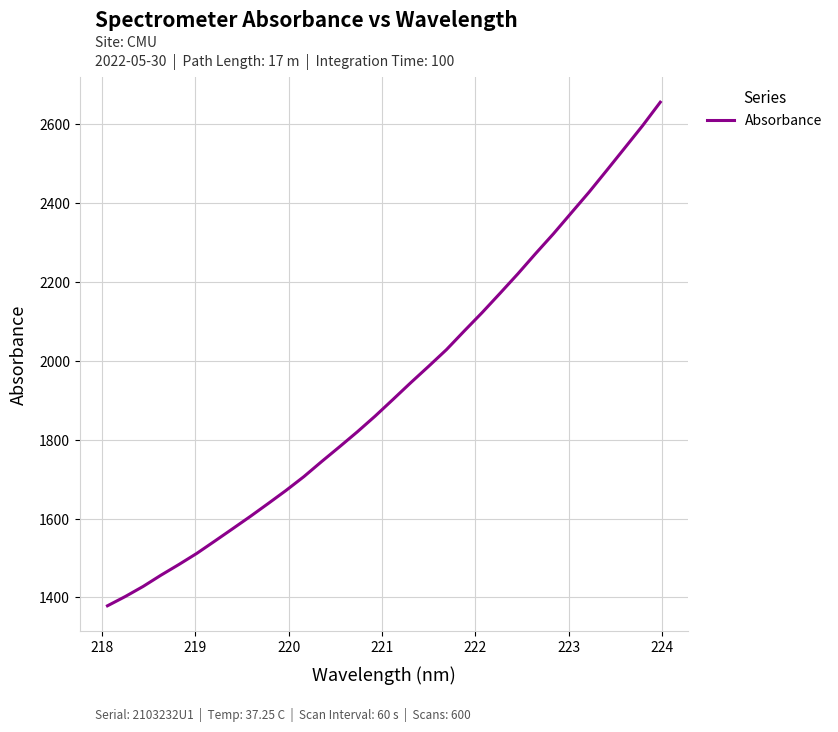

Reading left to right, transcribe all the data shown in this chart.

1378.7	1402.3	1427.9	1456.4	1483.4	1511.5	1542.4	1573.7	1605.2	1637.8	1671.0	1706.0	1744.3	1781.6	1819.7	1859.6	1901.8	1944.4	1985.8	2028.1	2075.5	2121.9	2170.6	2220.0	2271.5	2321.7	2374.5	2427.3	2482.9	2539.1	2595.5	2655.4